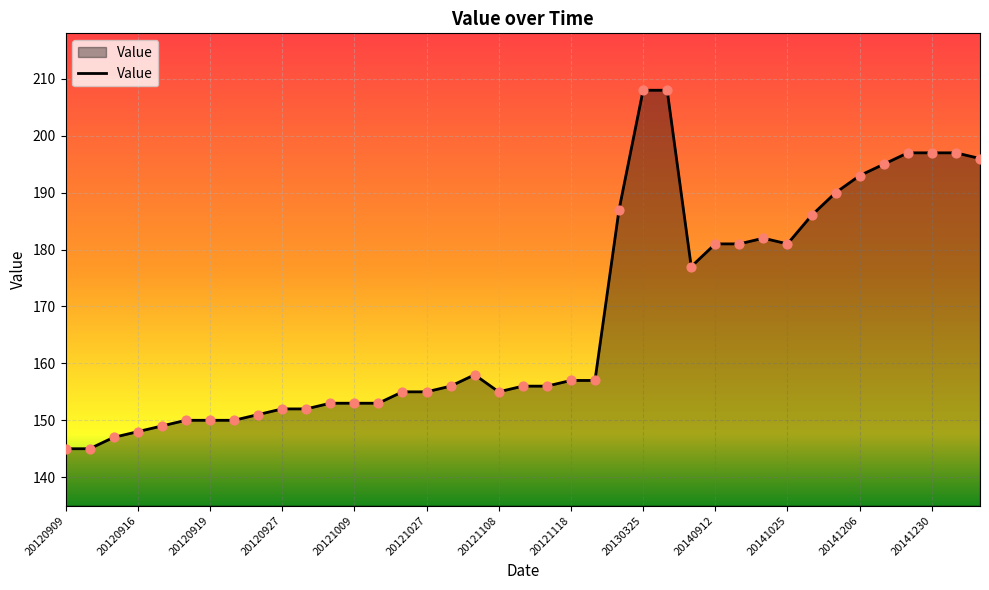

What is the difference between the maximum and minimum values?

63